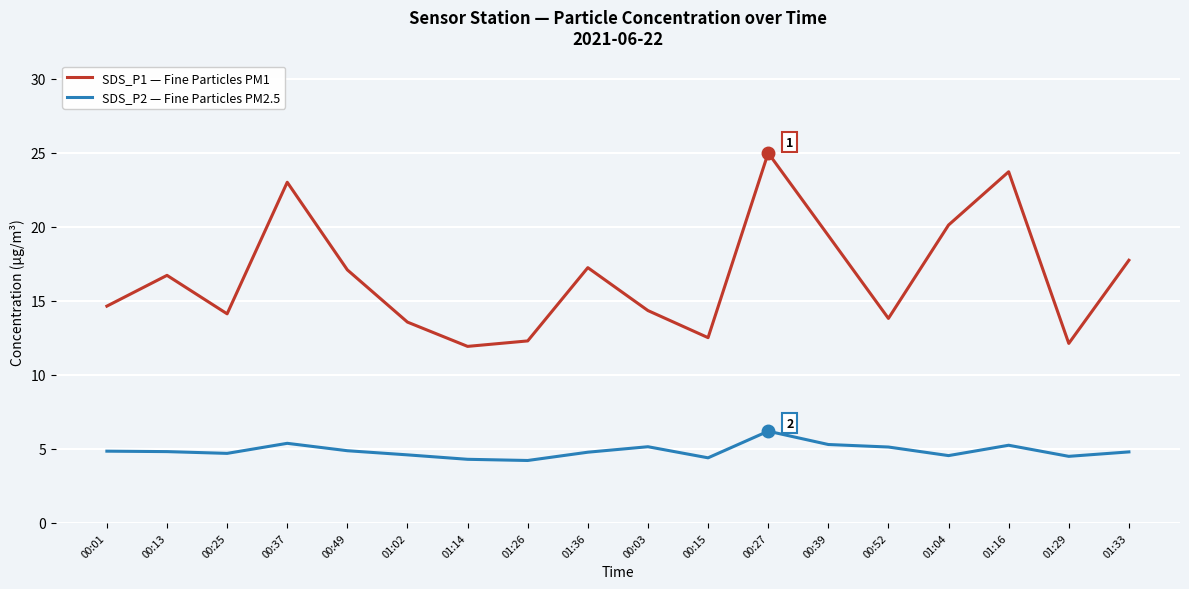

What value does the SDS_P2 — Fine Particles PM2.5 series have at 00:27?

6.2